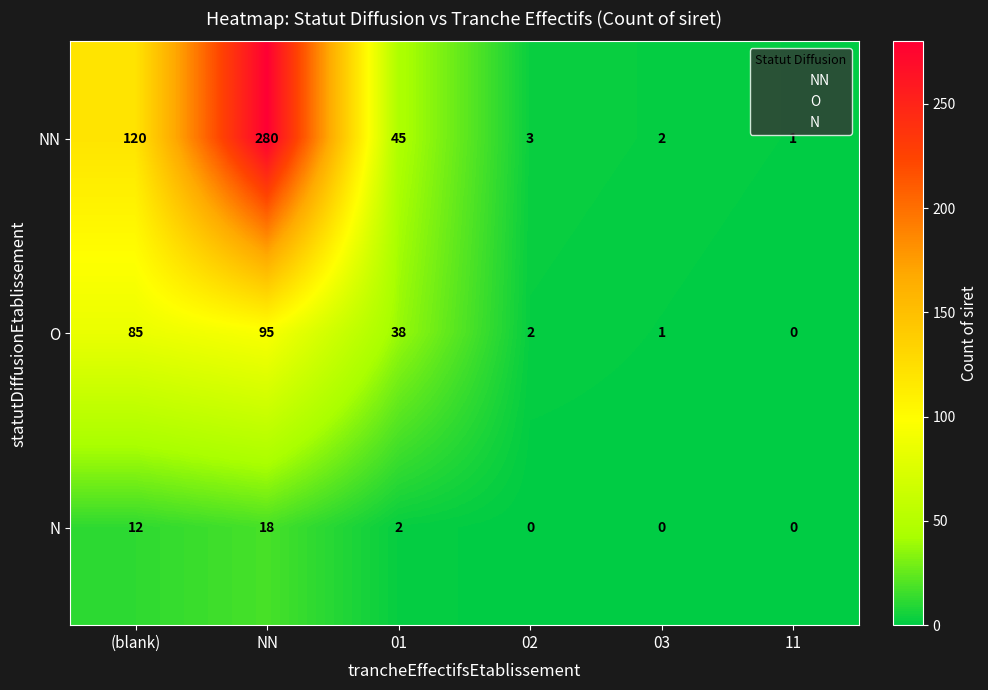

What is the average value of the N series?

5